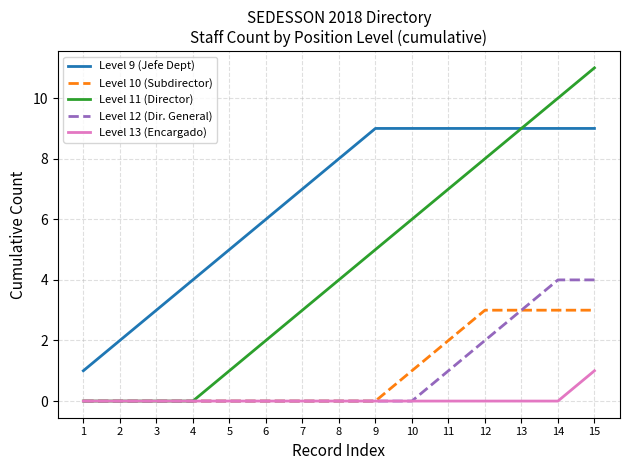

What is the difference between the Level 9 (Jefe Dept) values at 2 and 1?

1